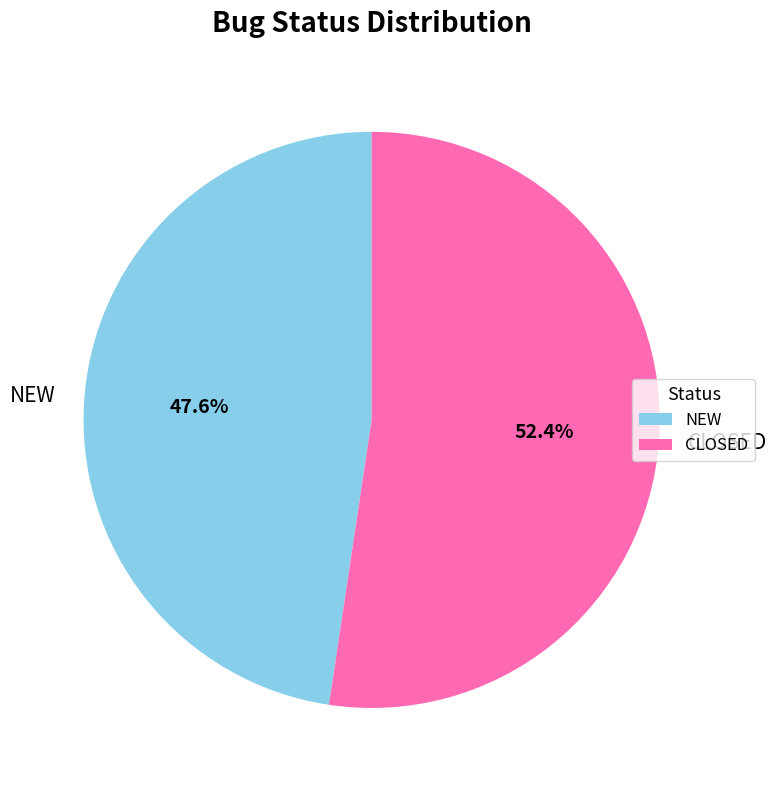

To the nearest percent, what is the difference between the largest and smallest slice percentages?

5%